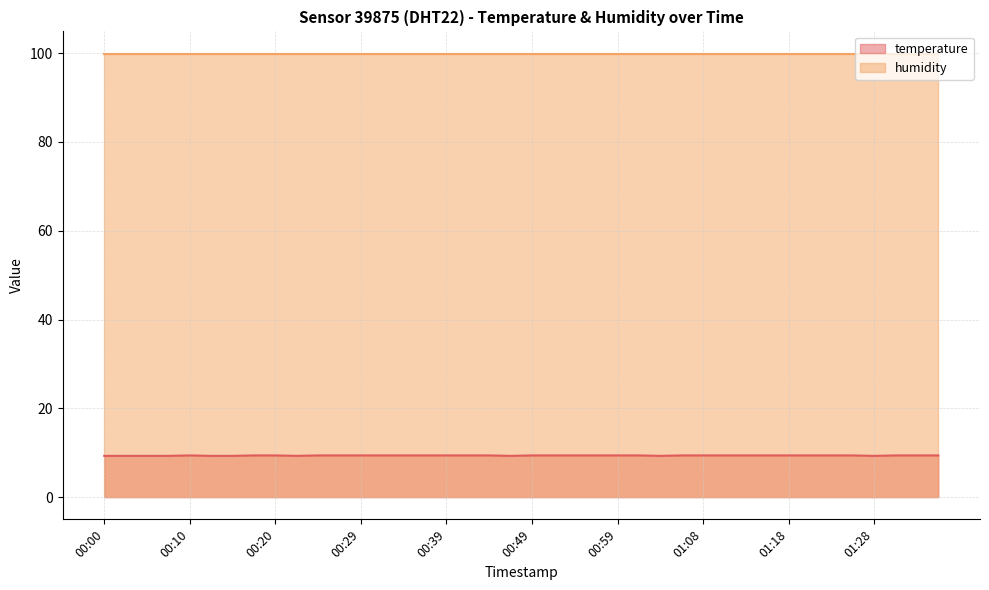

List the labels in order of value, largest first.

00:10, 00:17, 00:20, 00:25, 00:27, 00:29, 00:32, 00:34, 00:37, 00:39, 00:42, 00:44, 00:49, 00:51, 00:54, 00:56, 00:59, 01:01, 01:06, 01:08, 01:11, 01:13, 01:16, 01:18, 01:20, 01:23, 01:25, 01:30, 01:33, 01:35, 00:00, 00:03, 00:05, 00:07, 00:12, 00:15, 00:22, 00:46, 01:03, 01:28